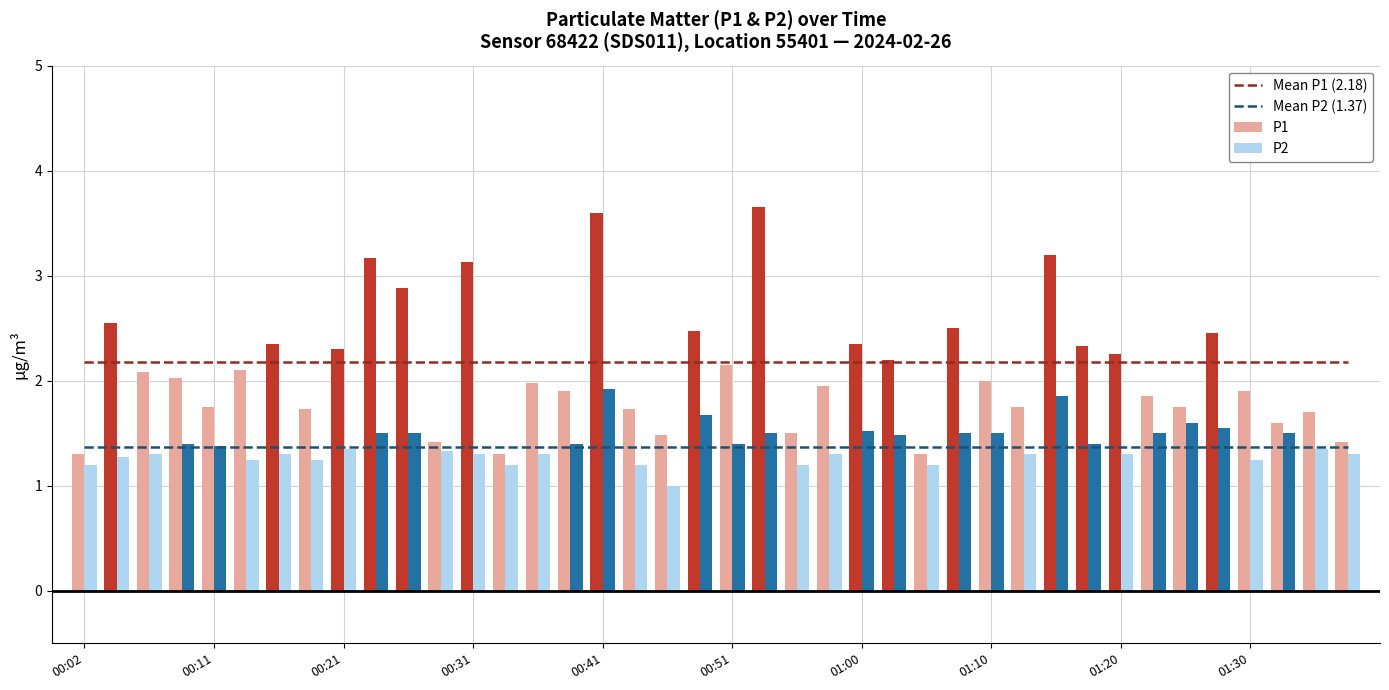

At which label is Mean P1 (2.18) closest to 2?

00:02